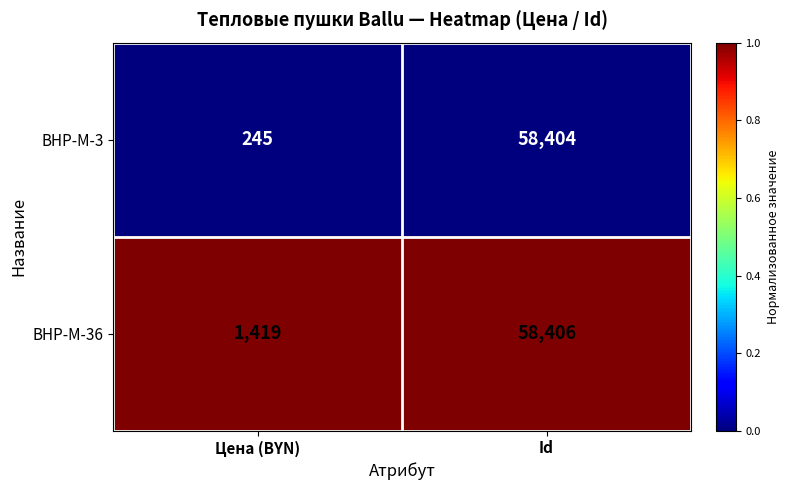

At which category is the sum across all series the highest?

Id